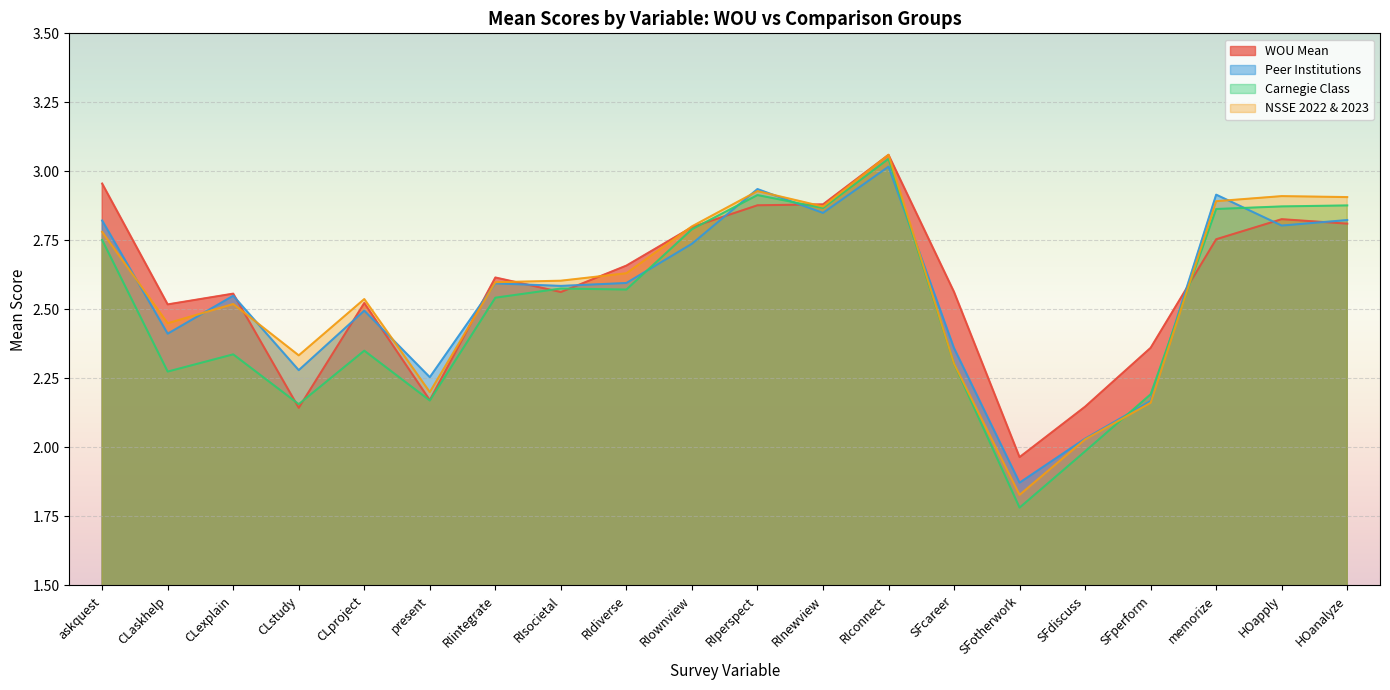

Reading right to left, list all the values displayed in this chart.

WOU Mean: HOanalyze=2.8	HOapply=2.8	memorize=2.8	SFperform=2.4	SFdiscuss=2.1	SFotherwork=2.0	SFcareer=2.6	RIconnect=3.1	RInewview=2.9	RIperspect=2.9	RIownview=2.8	RIdiverse=2.7	RIsocietal=2.6	RIintegrate=2.6	present=2.2	CLproject=2.5	CLstudy=2.1	CLexplain=2.6	CLaskhelp=2.5	askquest=3.0
Peer Institutions: HOanalyze=2.8	HOapply=2.8	memorize=2.9	SFperform=2.2	SFdiscuss=2.0	SFotherwork=1.9	SFcareer=2.4	RIconnect=3.0	RInewview=2.8	RIperspect=2.9	RIownview=2.7	RIdiverse=2.6	RIsocietal=2.6	RIintegrate=2.6	present=2.3	CLproject=2.5	CLstudy=2.3	CLexplain=2.5	CLaskhelp=2.4	askquest=2.8
Carnegie Class: HOanalyze=2.9	HOapply=2.9	memorize=2.9	SFperform=2.2	SFdiscuss=2.0	SFotherwork=1.8	SFcareer=2.3	RIconnect=3.0	RInewview=2.9	RIperspect=2.9	RIownview=2.8	RIdiverse=2.6	RIsocietal=2.6	RIintegrate=2.5	present=2.2	CLproject=2.4	CLstudy=2.2	CLexplain=2.3	CLaskhelp=2.3	askquest=2.8
NSSE 2022 & 2023: HOanalyze=2.9	HOapply=2.9	memorize=2.9	SFperform=2.2	SFdiscuss=2.0	SFotherwork=1.8	SFcareer=2.3	RIconnect=3.1	RInewview=2.9	RIperspect=2.9	RIownview=2.8	RIdiverse=2.6	RIsocietal=2.6	RIintegrate=2.6	present=2.2	CLproject=2.5	CLstudy=2.3	CLexplain=2.5	CLaskhelp=2.4	askquest=2.8